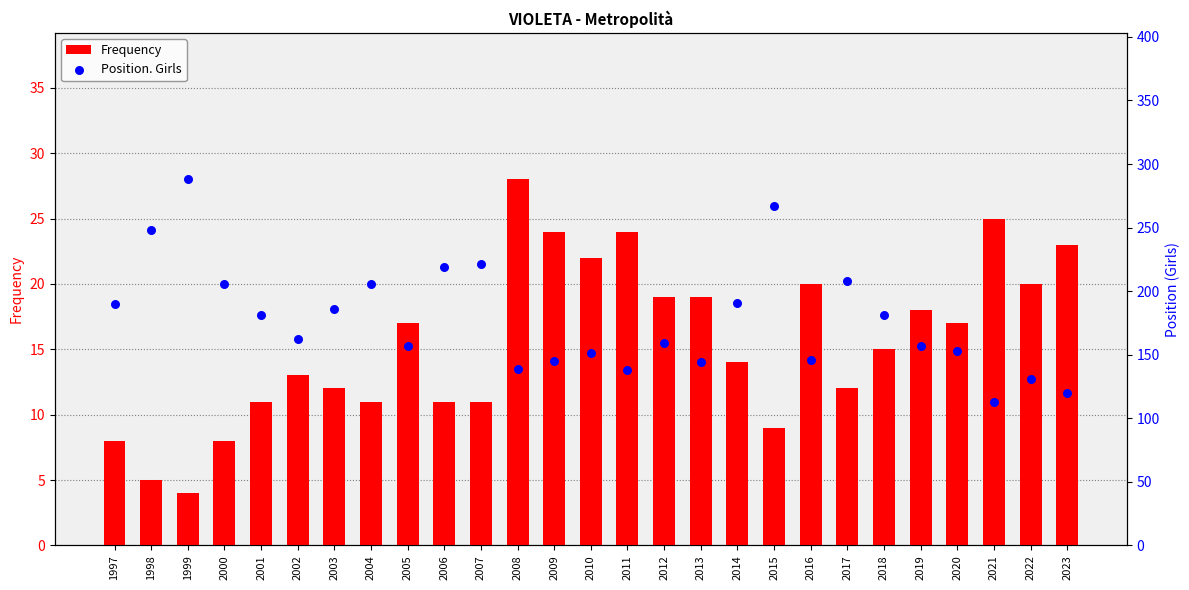

Which series reaches the minimum Y coordinate?

Frequency